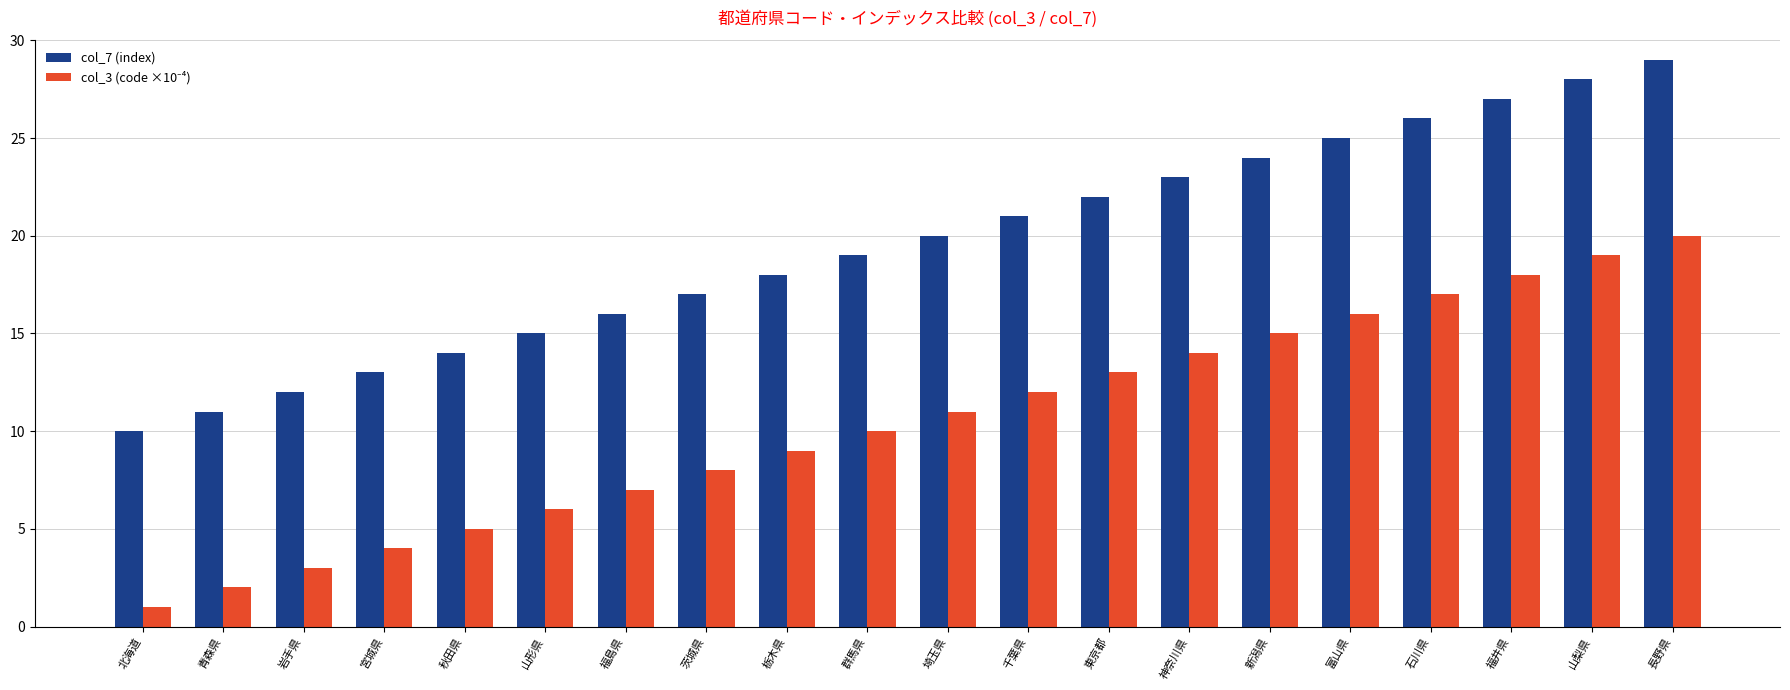

Which series has the largest total across all categories?

col_7 (index)